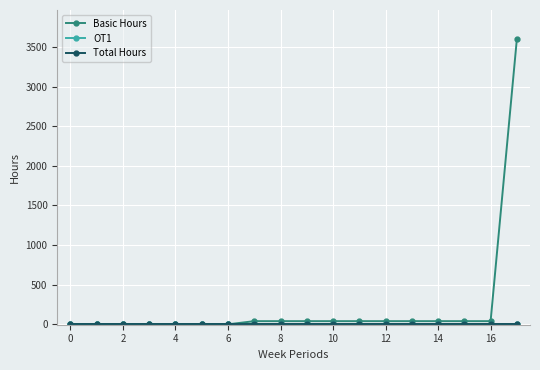

Does the chart have visible grid lines?

Yes